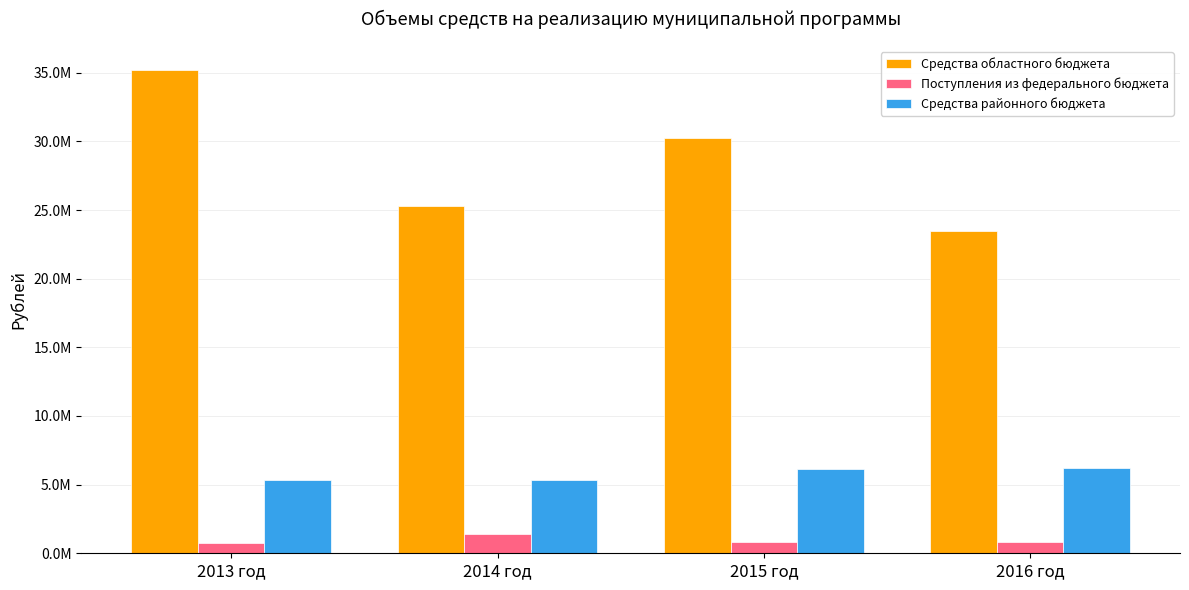

Which category has the lowest value in the Средства областного бюджета series?

2016 год